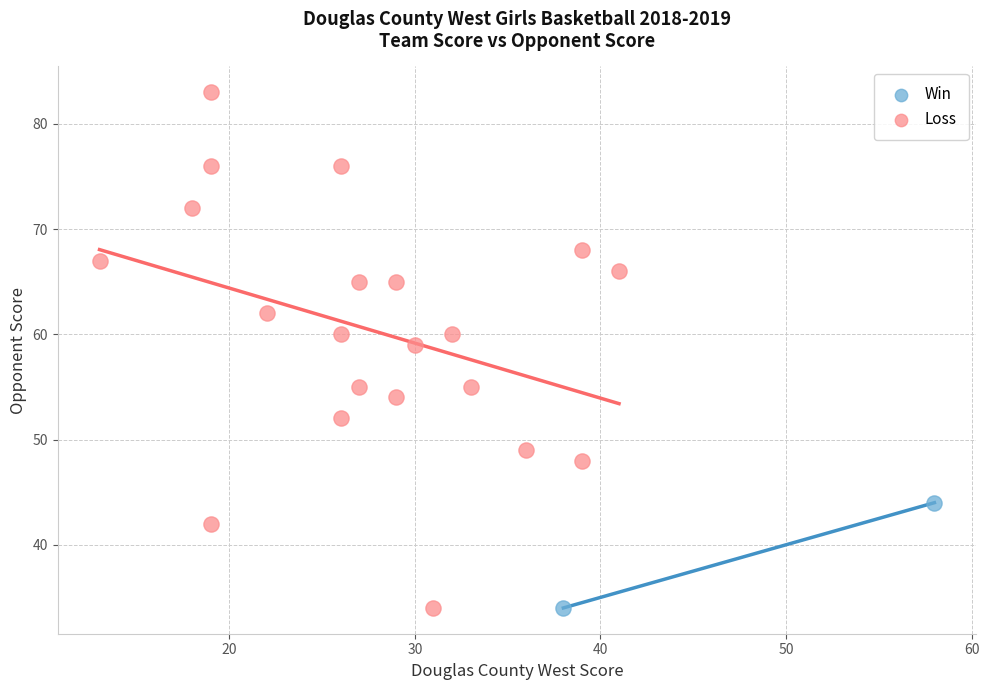

Which series contains the highest Y value?

Loss